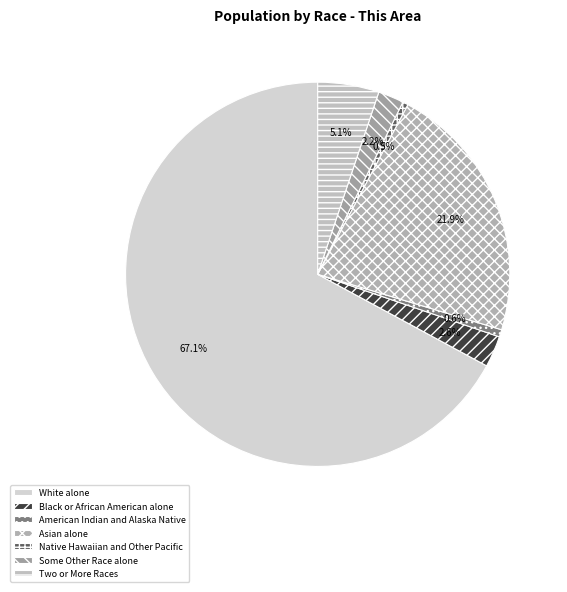

The Some Other Race alone slice represents 2% of the pie. True or false?

True